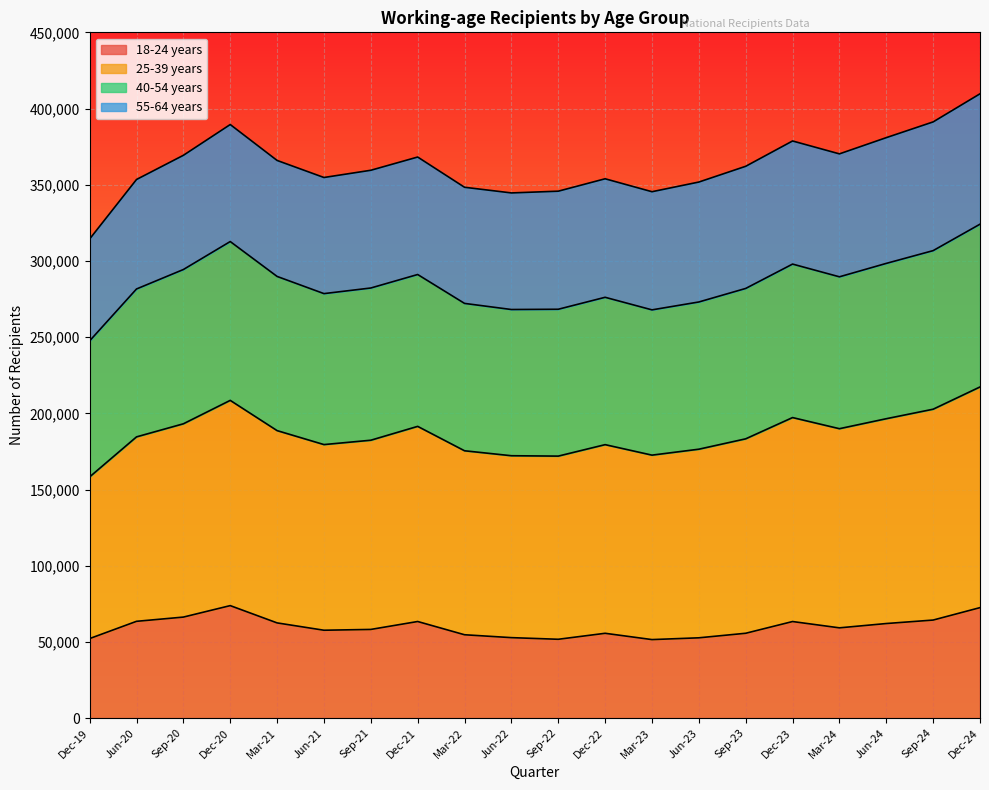

Where is 18-24 years nearest to the value 62667?

Mar-21